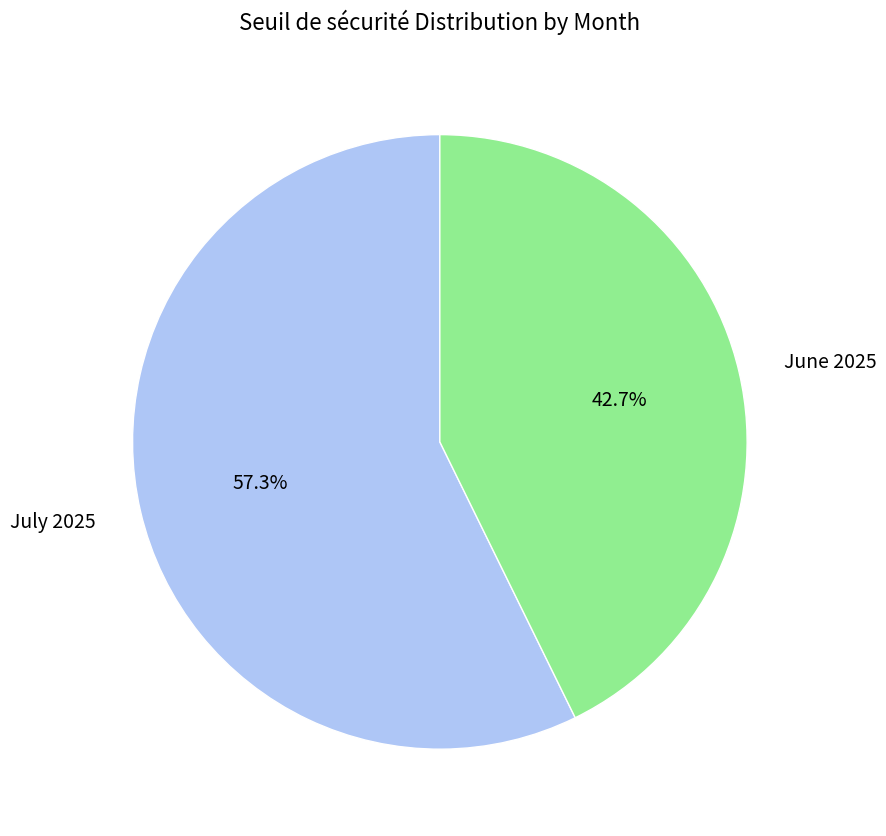

Is there any slice that represents more than half of the pie?

Yes